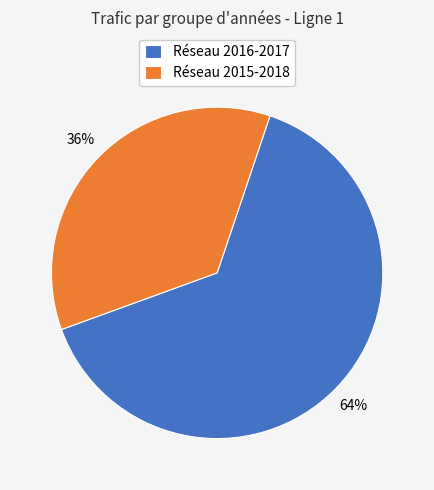

Which has a higher value, Réseau 2016-2017 or Réseau 2015-2018?

Réseau 2016-2017